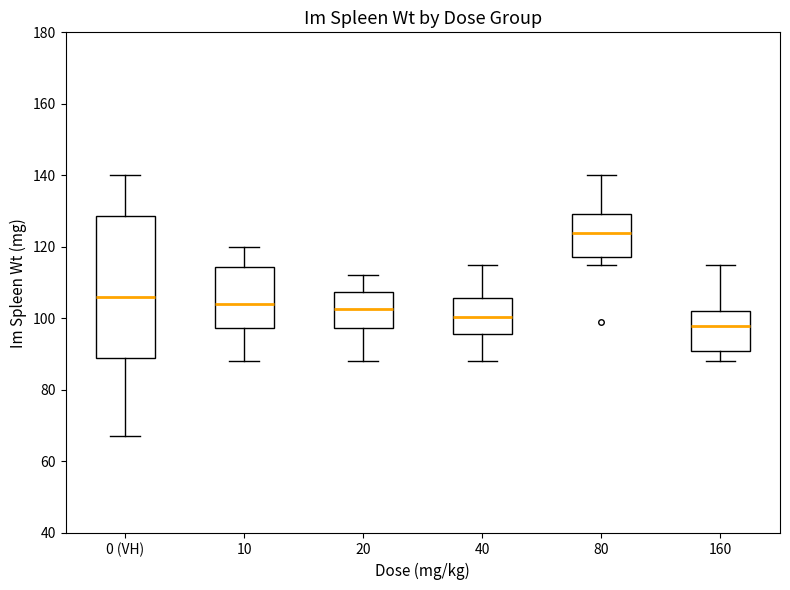

Reading left to right, read every box against the y-axis: the position of its median line, the range the box covers, and the ends of its whiskers. The values are not printed on the chart, so give them approximately, as read against the axis.

0 (VH): median 106, box 90 to 128, whiskers 68 to 140
10: median 104, box 98 to 114, whiskers 88 to 120
20: median 102, box 98 to 108, whiskers 88 to 112
40: median 100, box 96 to 106, whiskers 88 to 116
80: median 124, box 118 to 130, whiskers 116 to 140
160: median 98, box 92 to 102, whiskers 88 to 116